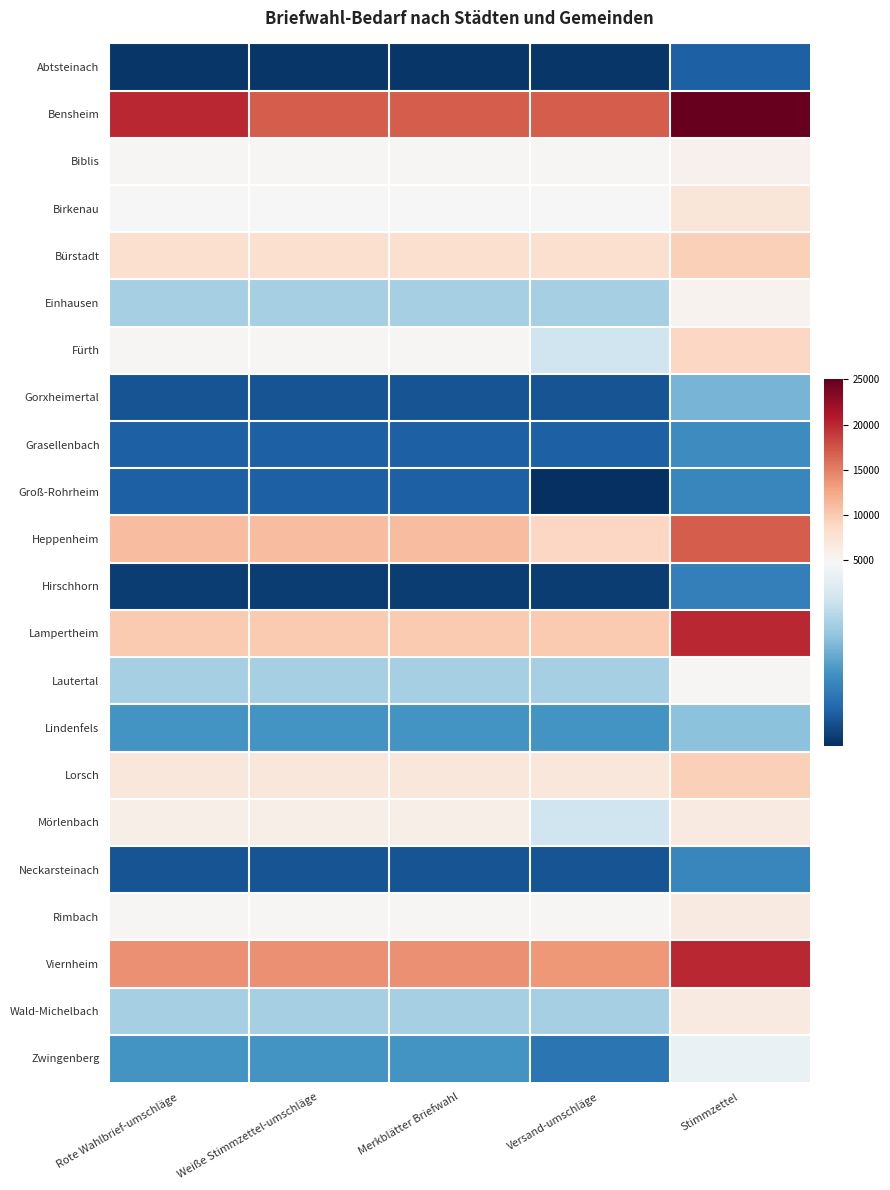

Rank the series by their maximum value, from lowest to highest.

Abtsteinach, Hirschhorn, Groß-Rohrheim, Neckarsteinach, Grasellenbach, Gorxheimertal, Lindenfels, Zwingenberg, Lautertal, Einhausen, Biblis, Mörlenbach, Wald-Michelbach, Rimbach, Birkenau, Fürth, Bürstadt, Lorsch, Heppenheim, Lampertheim, Viernheim, Bensheim